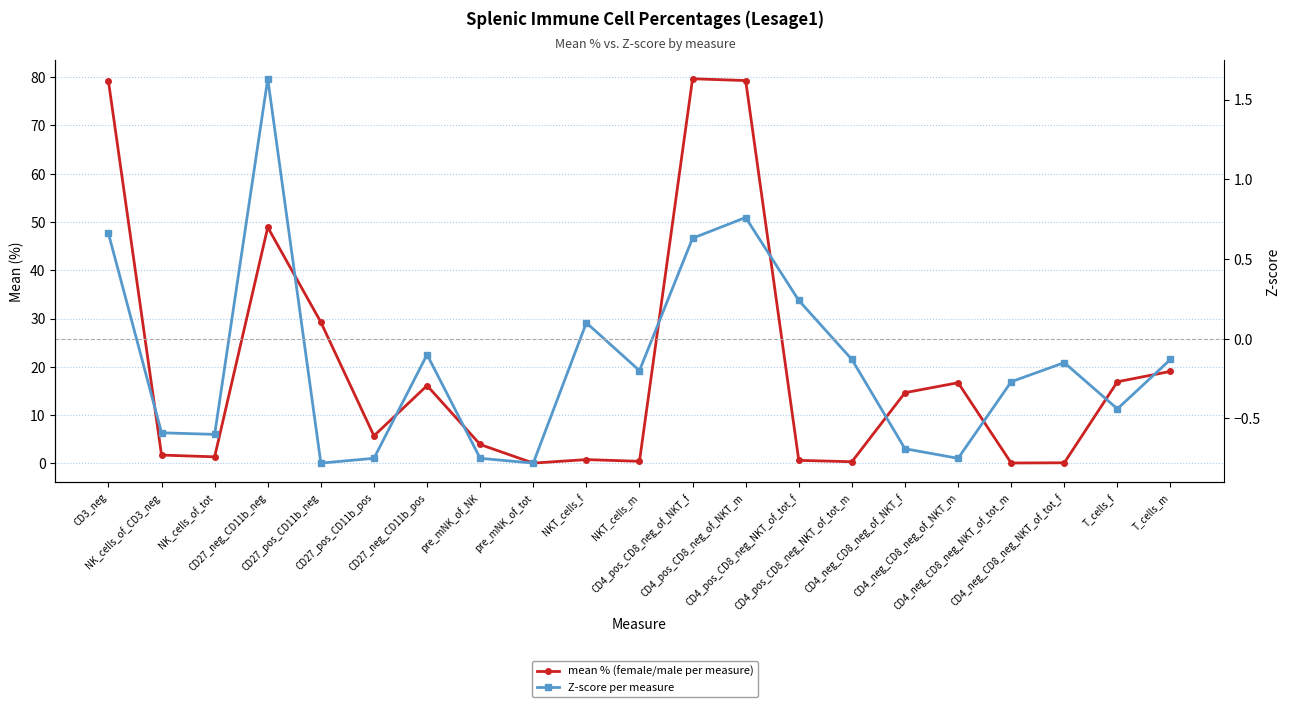

At how many categories does at least one series exceed 43?

4